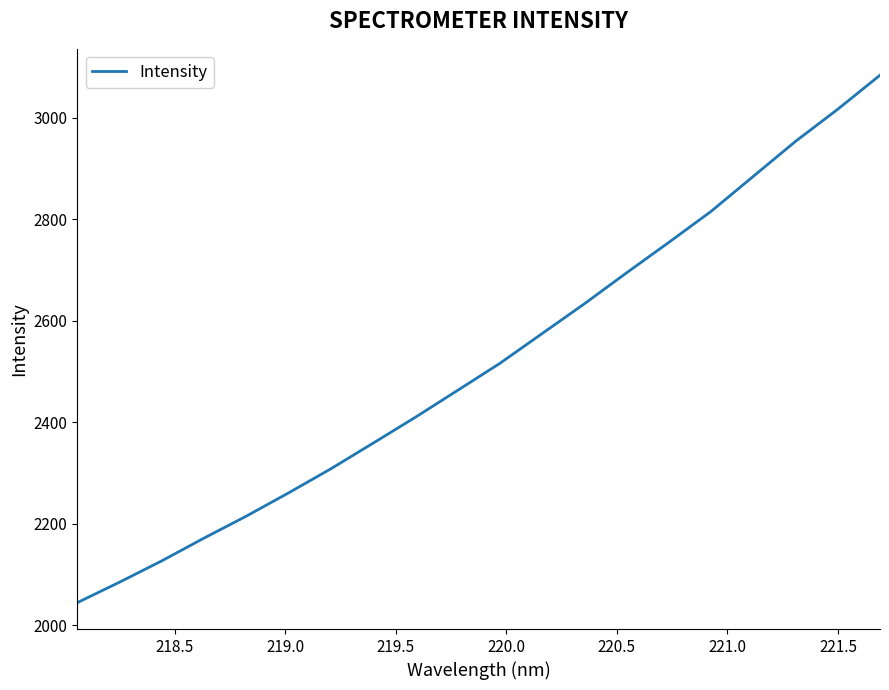

What is the smallest value displayed?

2044.3